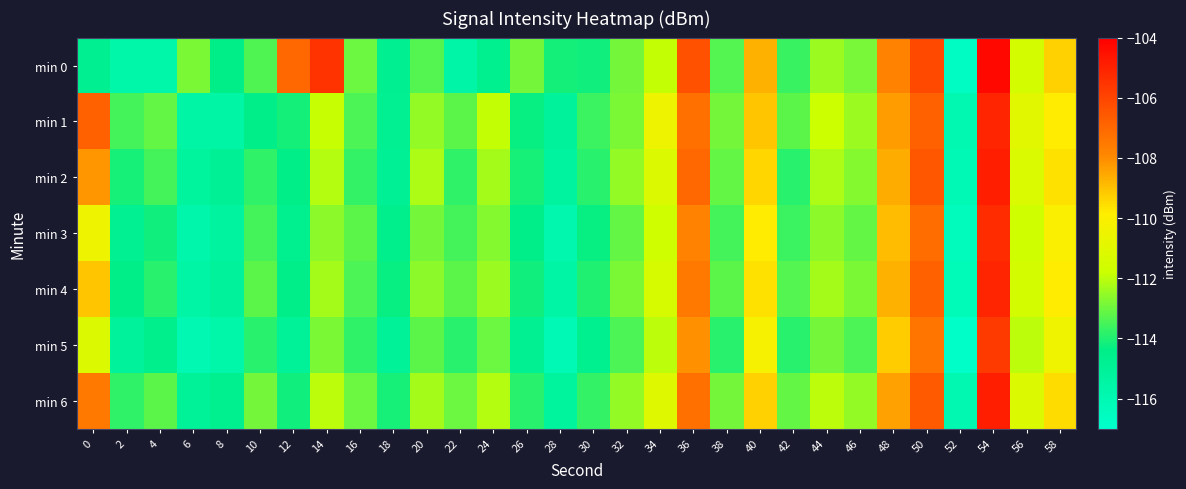

Which has a higher value, 46 or 28?

46